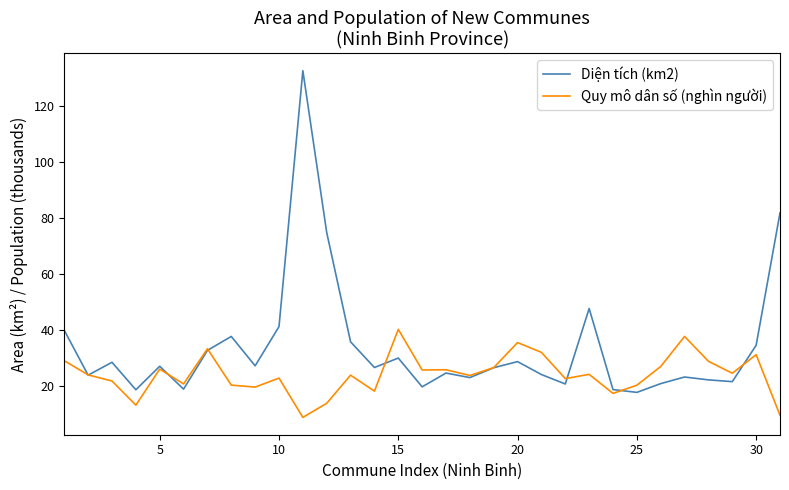

Which series has the largest total across all categories?

Diện tích (km2)